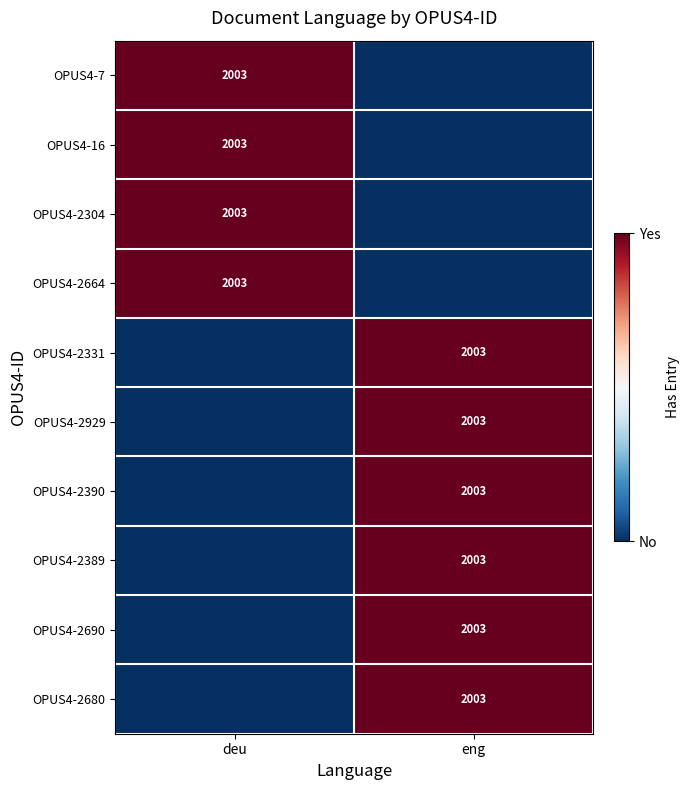

True or false: OPUS4-2680 has a value of 2003 at eng.

True